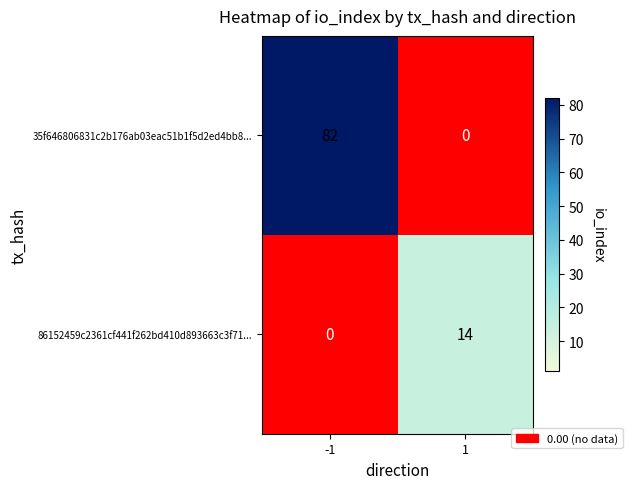

At how many categories does at least one series exceed 44?

1